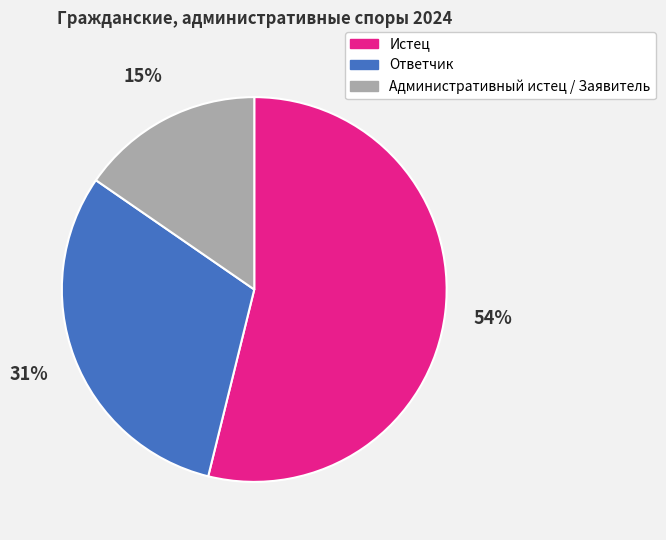

What is the smallest slice in the pie chart?

Административный истец / Заявитель